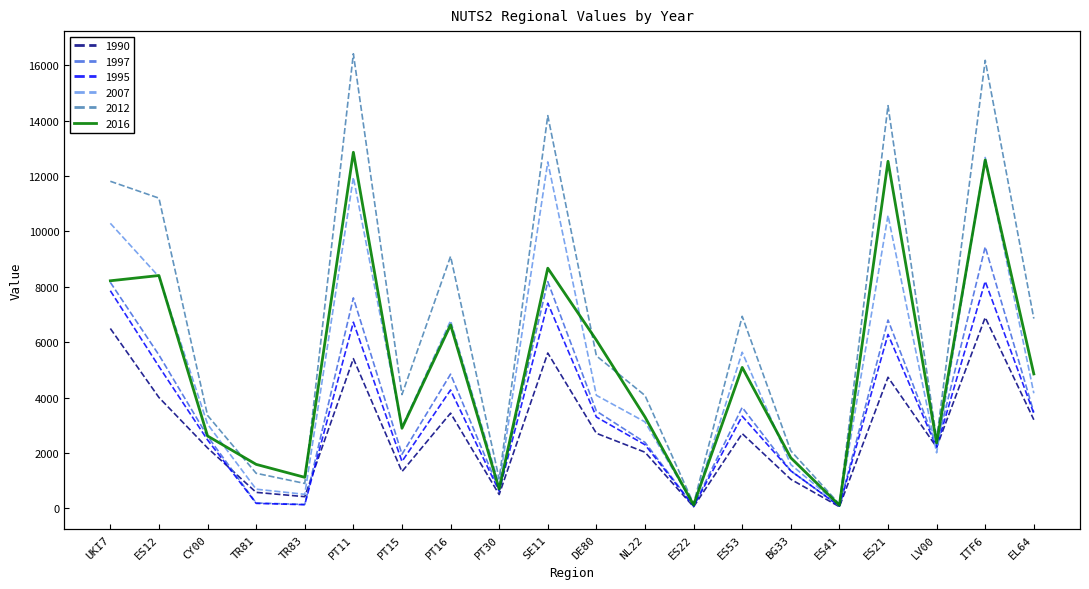

Which category has the lowest value across all series?

ES22